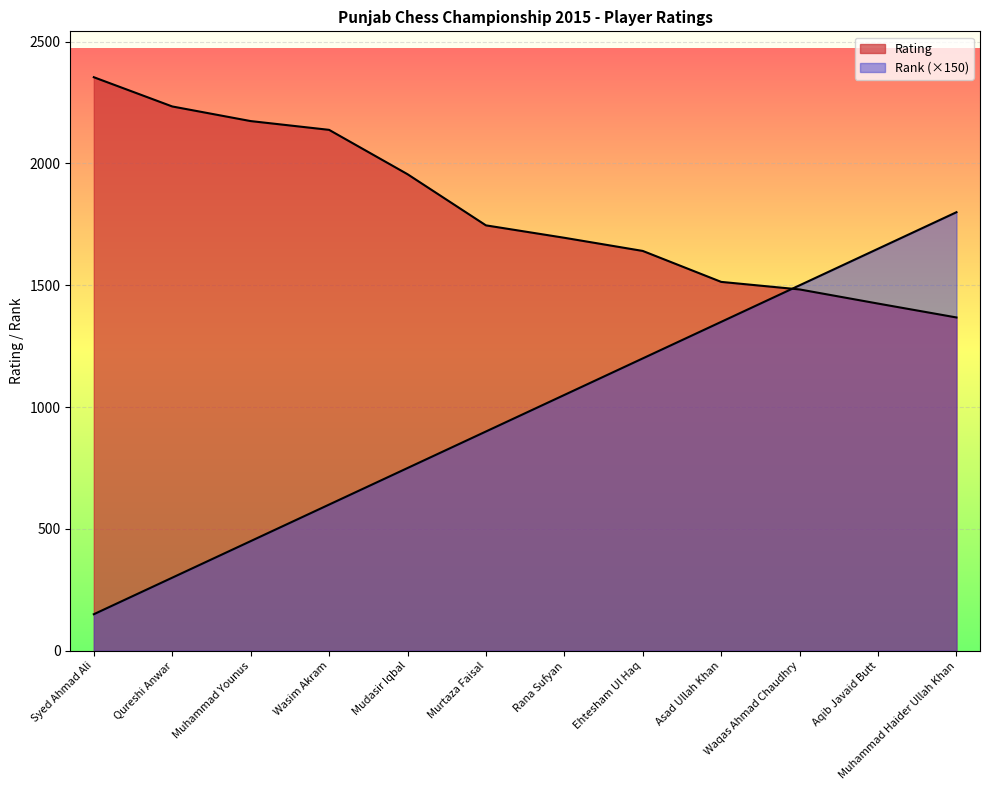

How many data points in Rating are less than 1746?

6